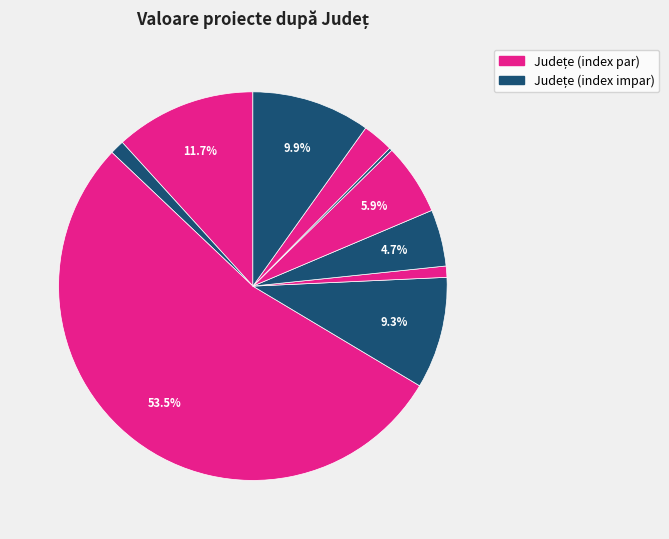

Which slice is the largest?

BUZĂU (120583)